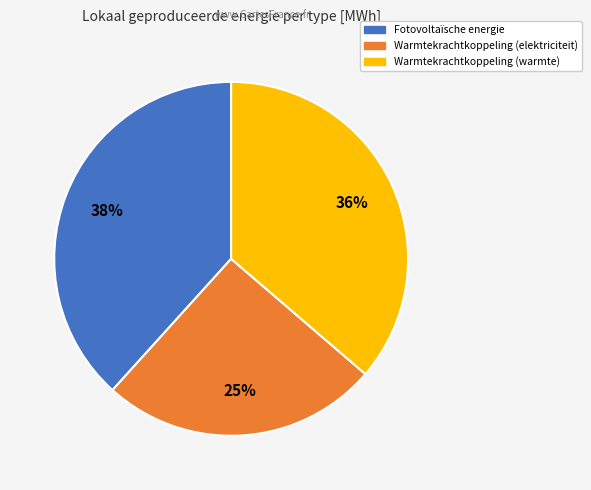

Is there a majority slice in this chart?

No